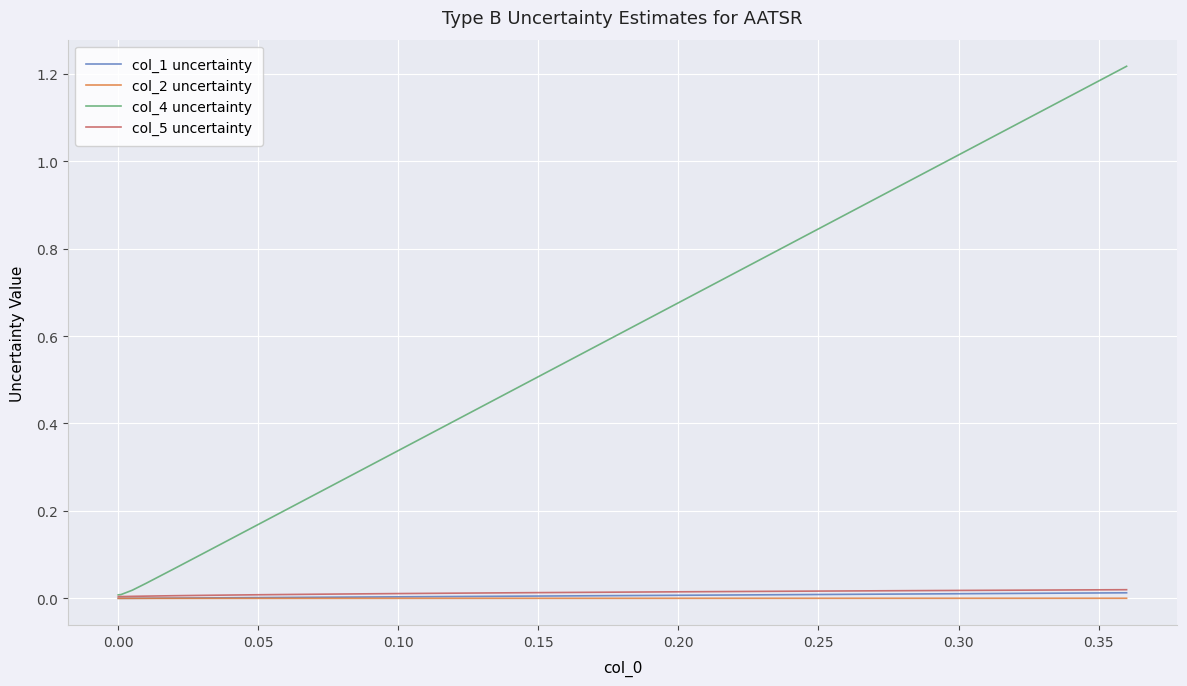

Does the chart display data point markers on the line(s)?

No